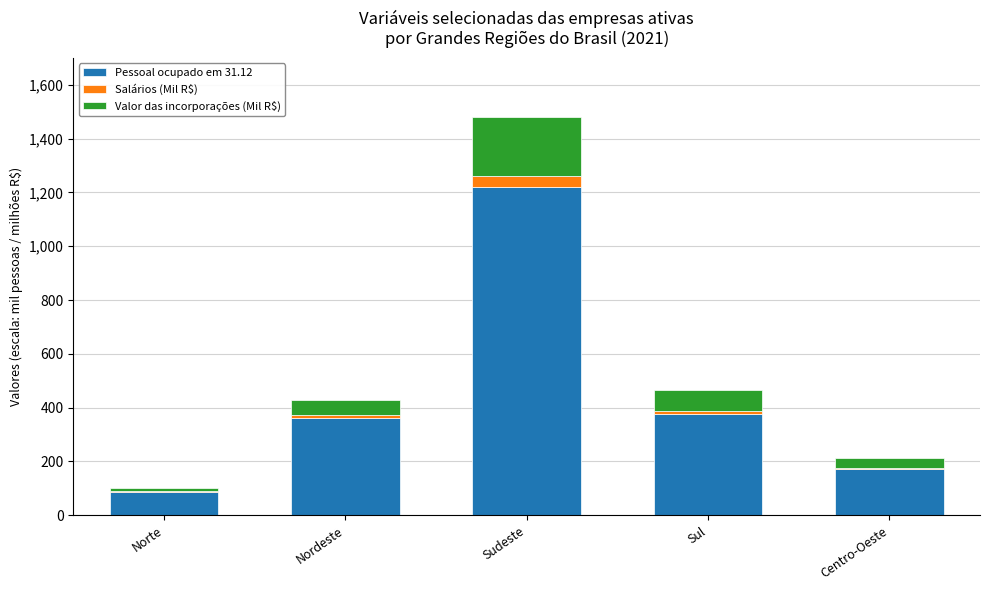

Is it true that Pessoal ocupado em 31.12 equals 1220.7 at Sudeste?

True